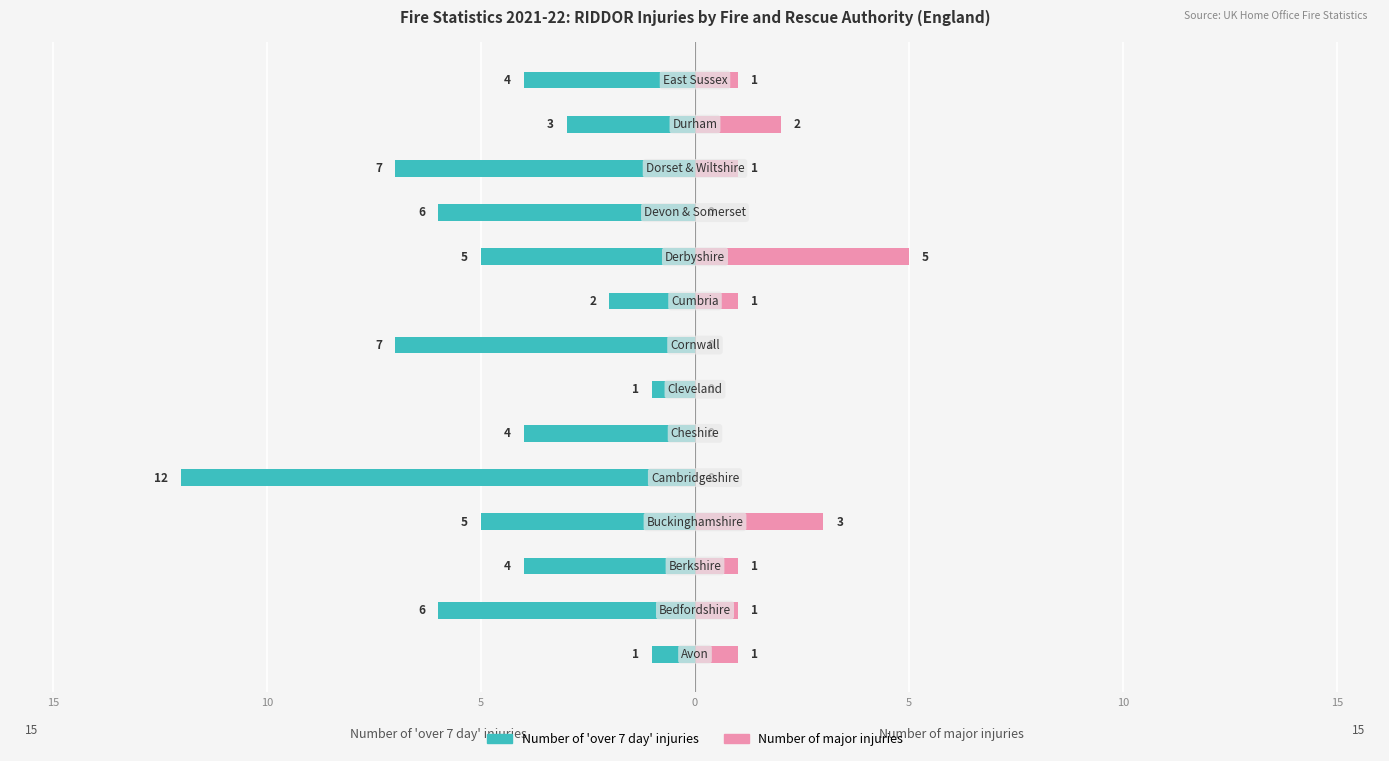

Reading right to left, extract all data points from this chart.

Number of 'over 7 day' injuries: -4	-3	-7	-6	-5	-2	-7	-1	-4	-12	-5	-4	-6	-1
Number of major injuries: 1	2	1	0	5	1	0	0	0	0	3	1	1	1